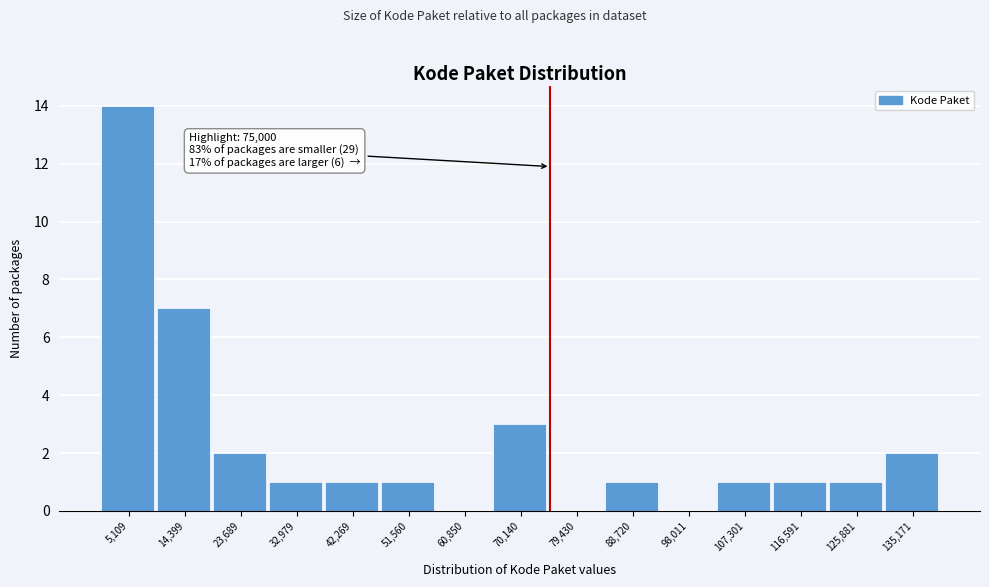

Over which range of the x-axis is the bar tallest?

0 to 10000